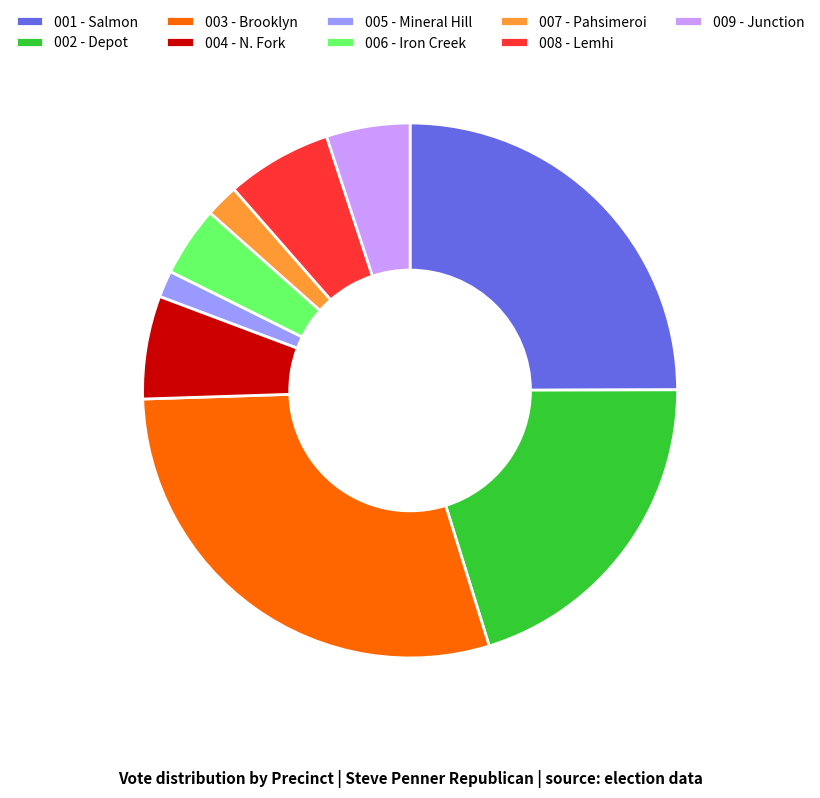

Is the sum of 001 - Salmon and 004 - N. Fork greater than half?

No